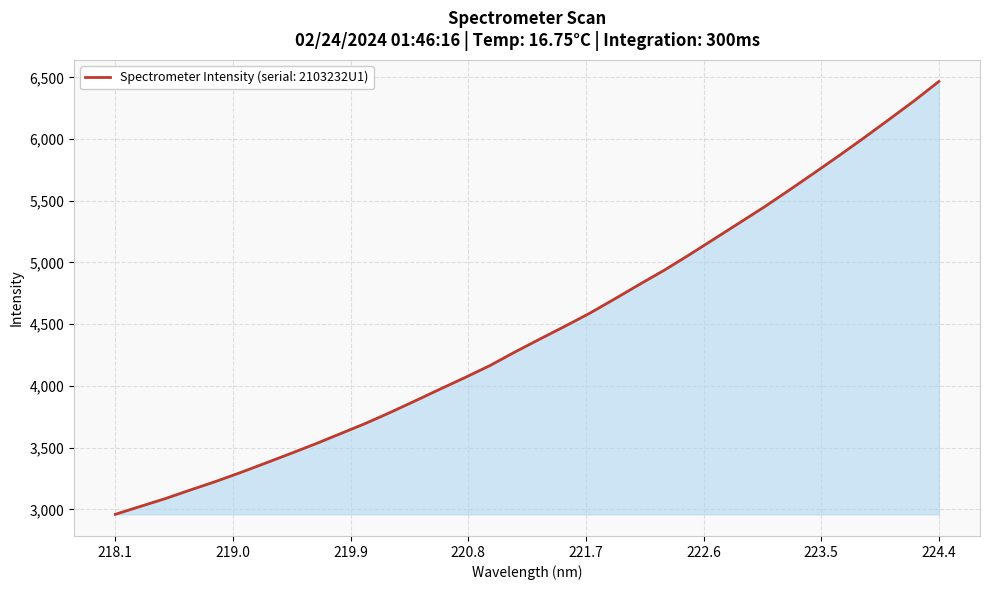

What is the smallest value displayed?

2959.4